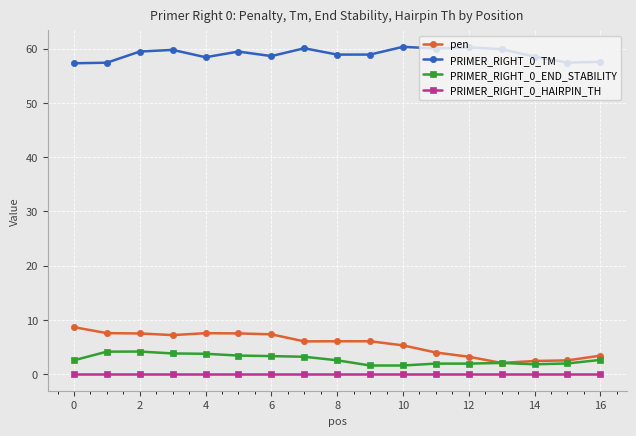

True or false: PRIMER_RIGHT_0_HAIRPIN_TH and PRIMER_RIGHT_0_TM intersect in this chart.

False